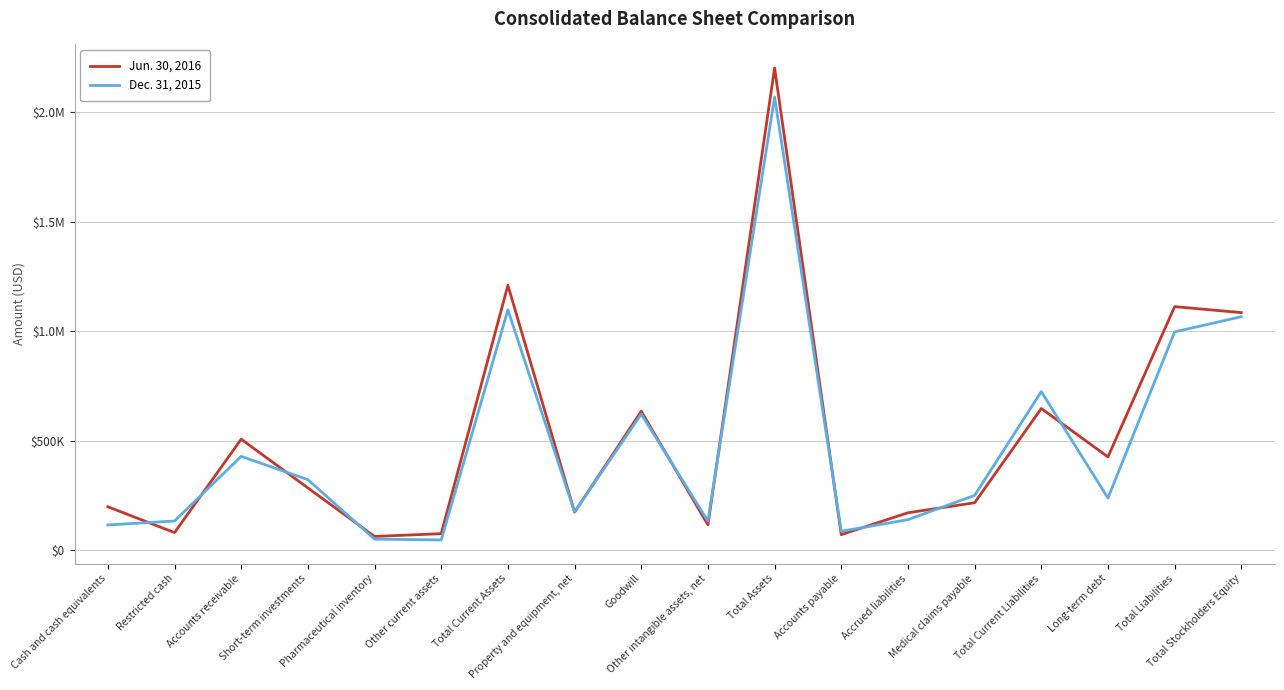

Between which two adjacent categories do Dec. 31, 2015 and Jun. 30, 2016 first intersect?

Cash and cash equivalents and Restricted cash